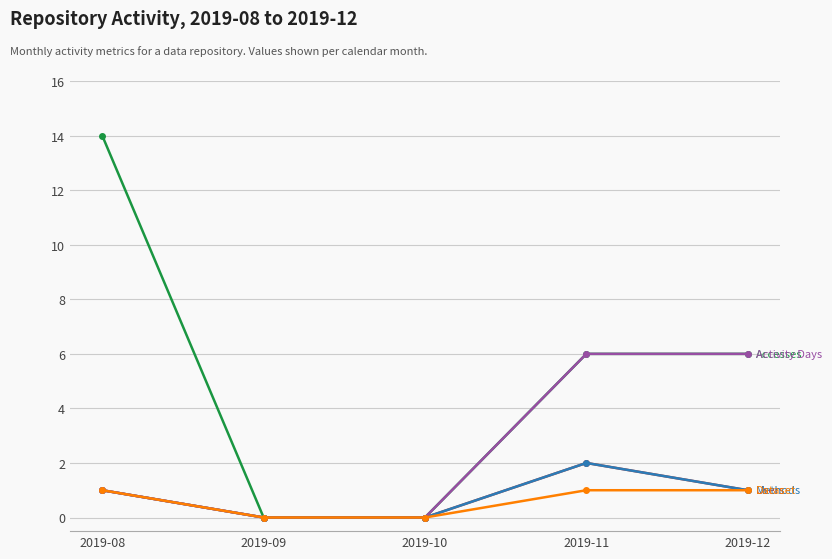

Does the chart have visible grid lines?

Yes